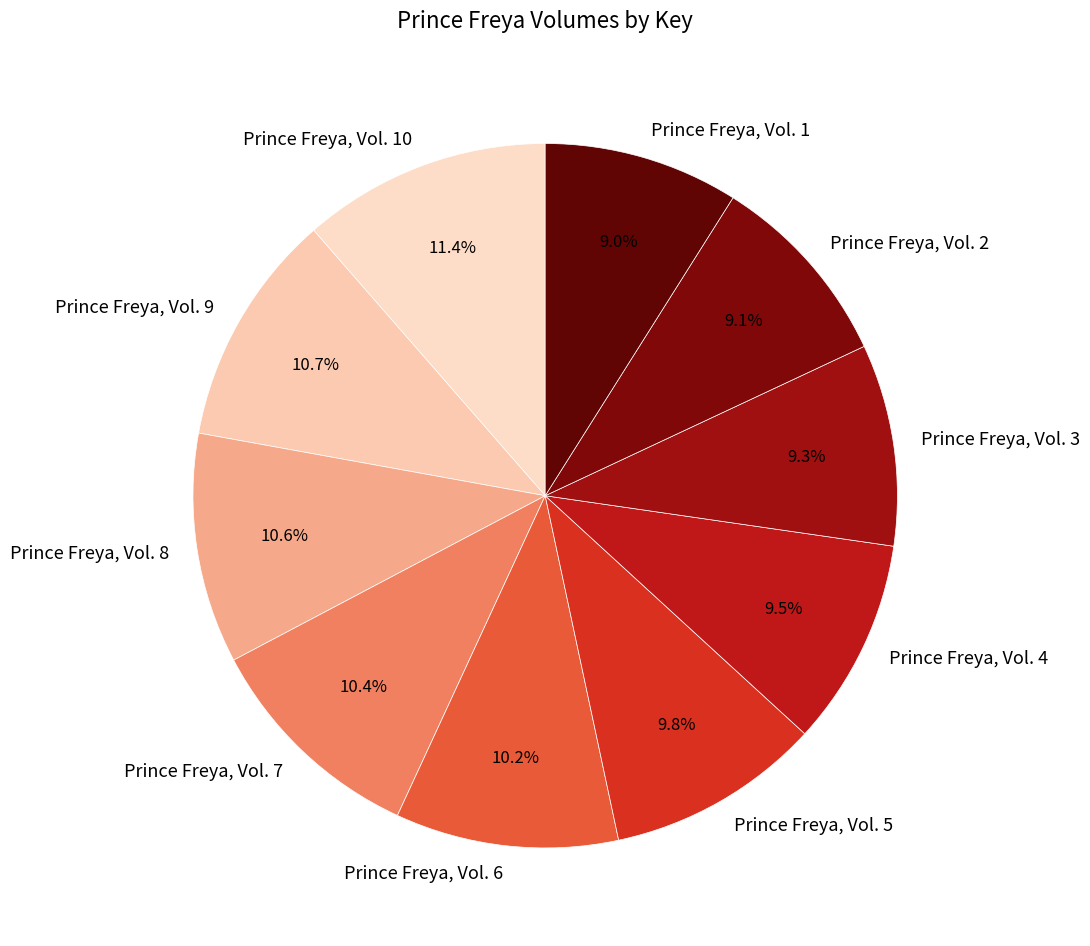

Between Prince Freya, Vol. 3 and Prince Freya, Vol. 6, which is larger?

Prince Freya, Vol. 6